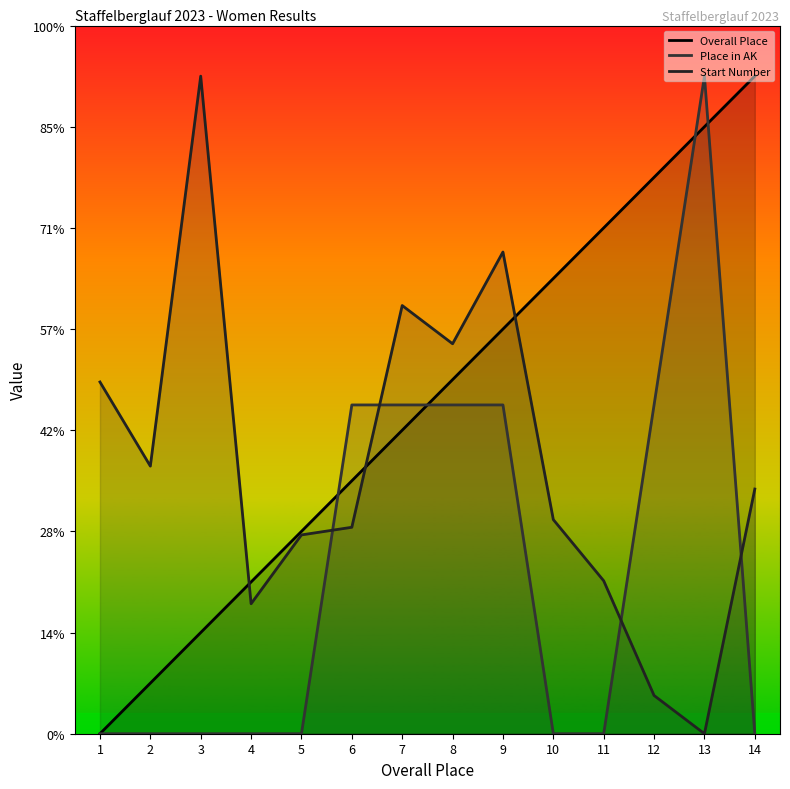

What is the highest value of the Overall Place series?

13.0